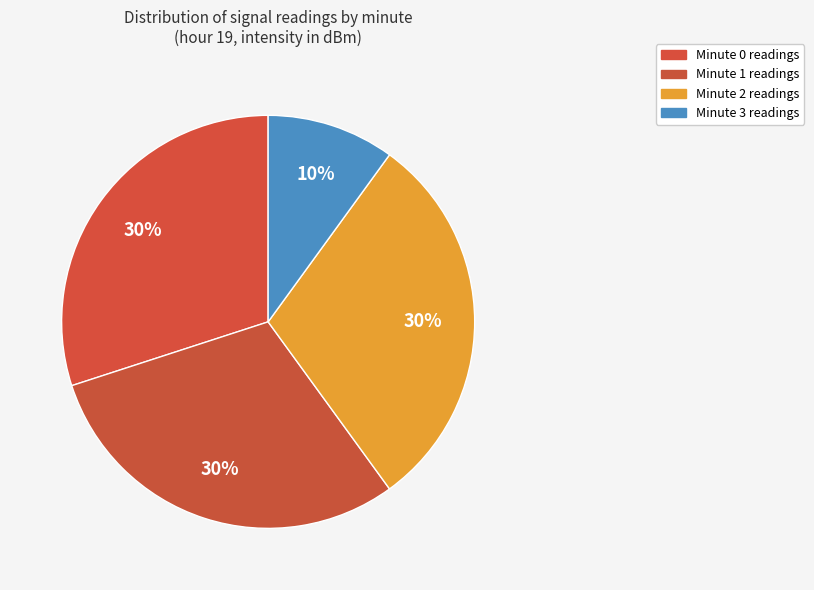

How many segments does this pie chart have?

4